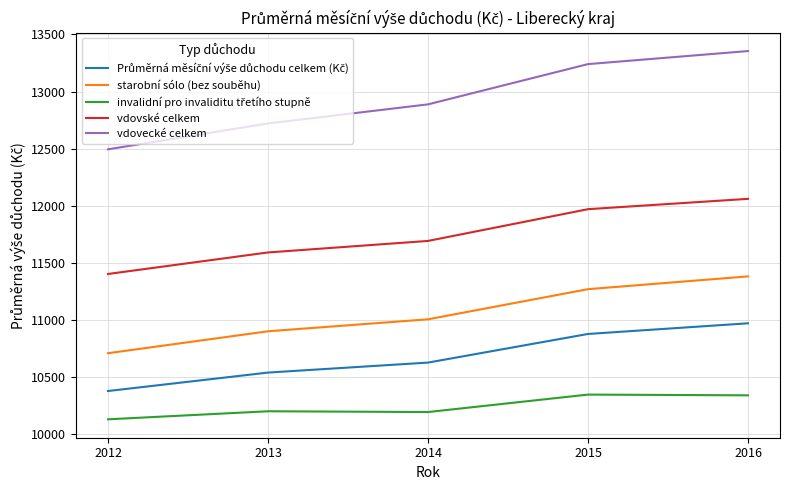

What is the difference between the maximum and second lowest values in the vdovské celkem series?

469.6